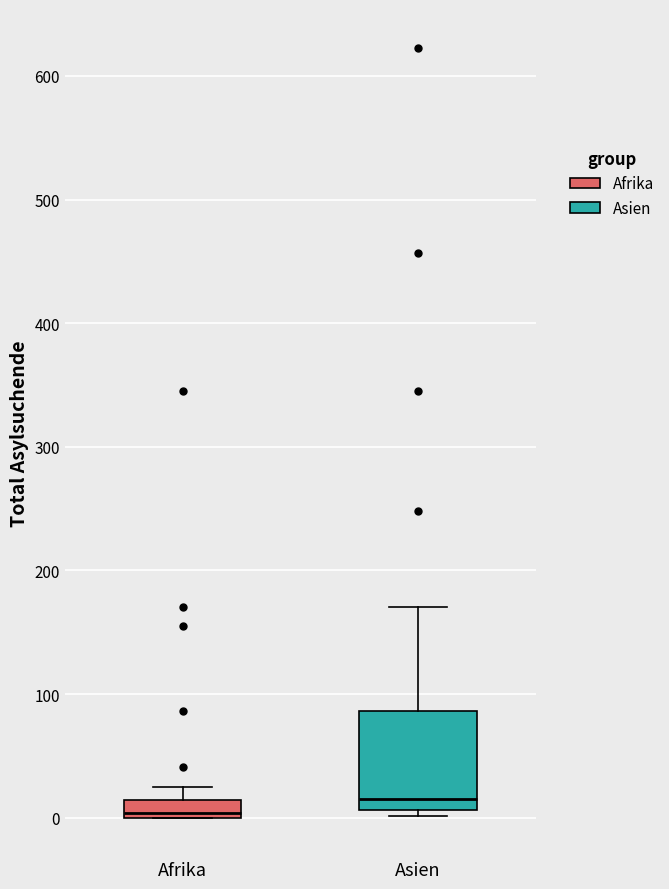

Comparing the boxes themselves (not the whiskers), which one is the tallest?

Asien